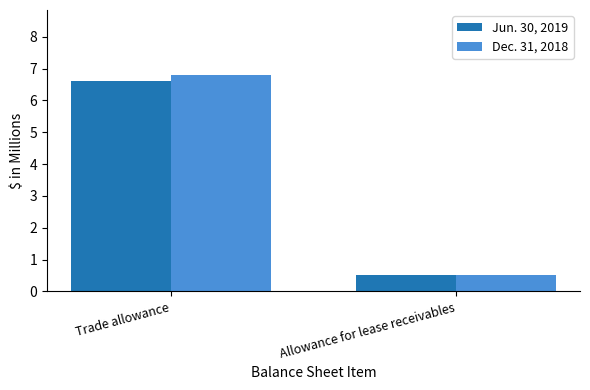

At which category is the sum across all series the highest?

Trade allowance